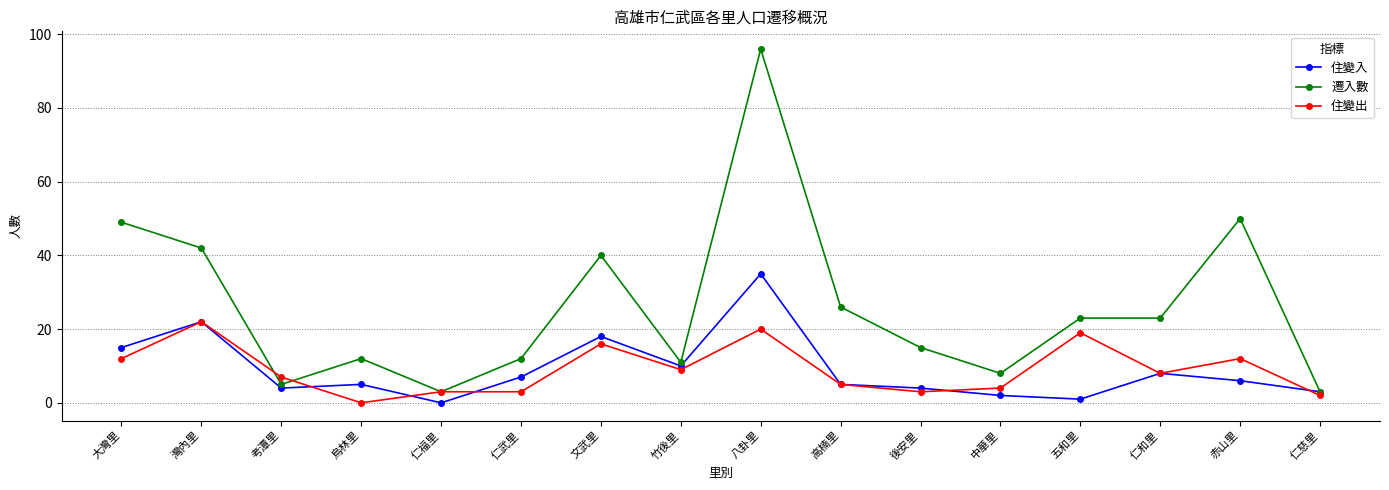

The value of 住變出 at 八卦里 is 30. True or false?

False